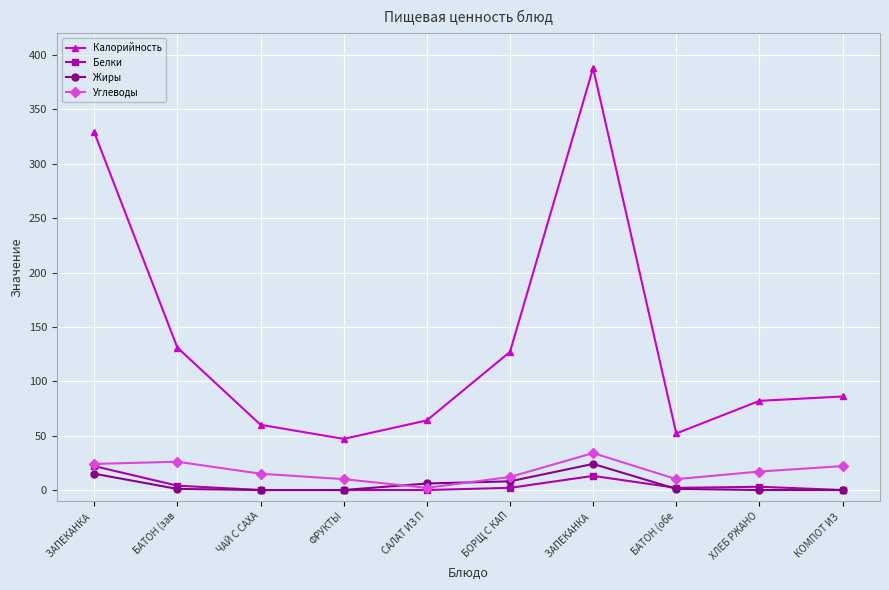

True or false: Калорийность has more than 1 points higher than both neighbors.

False